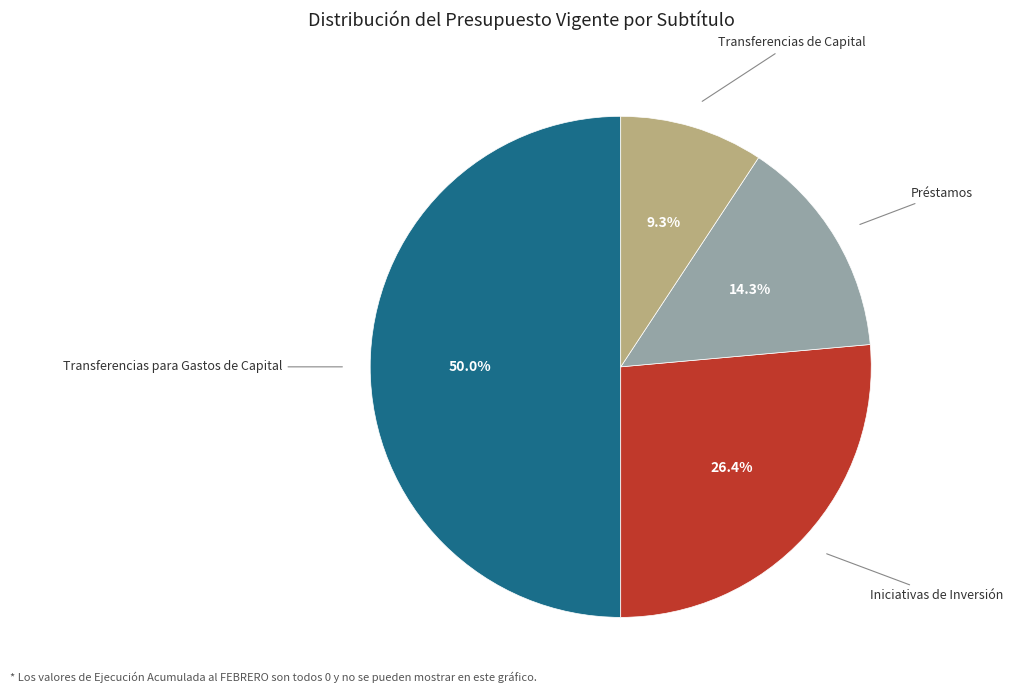

Count the number of slices in the pie.

4